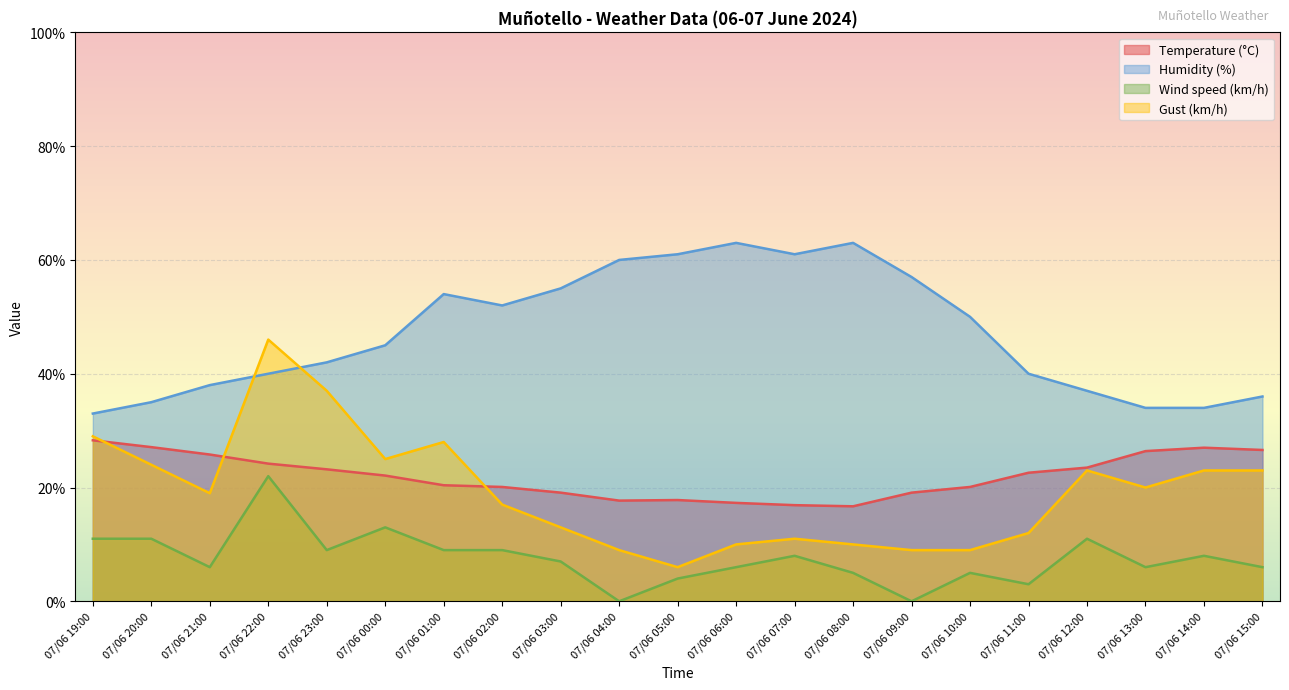

At which label does Temperature (°C) reach its minimum?

07/06 08:00